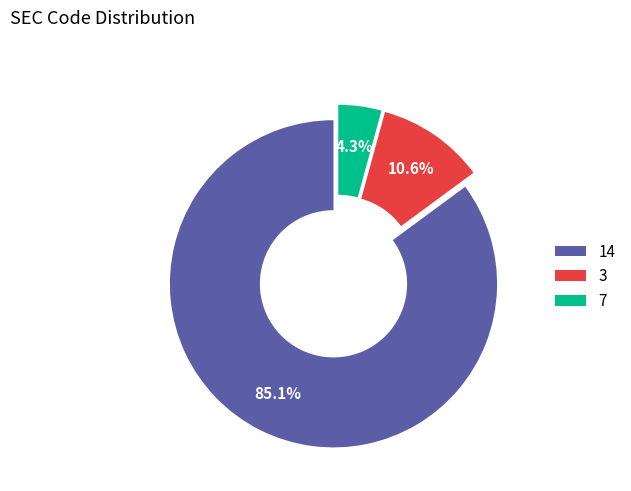

Rank the categories by value from highest to lowest.

14, 3, 7